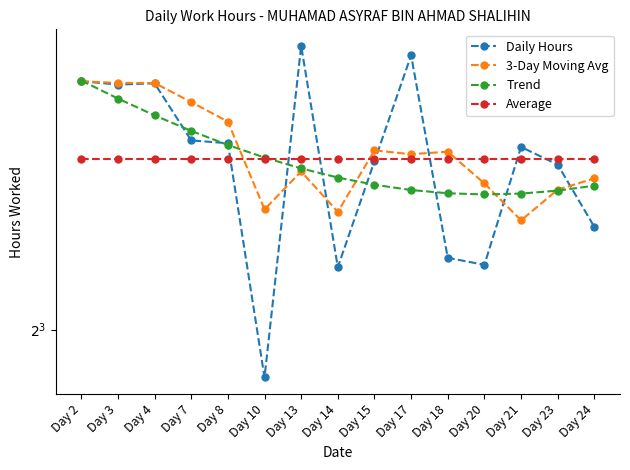

How many intersections are there between 3-Day Moving Avg and Average?

3